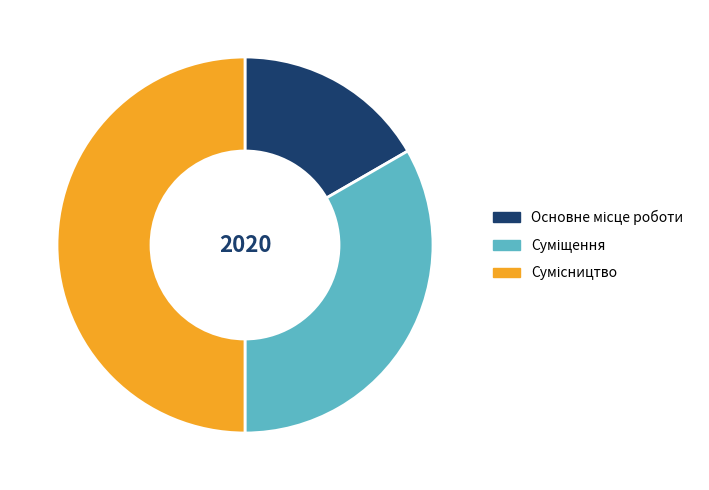

Count the number of slices in the pie.

3